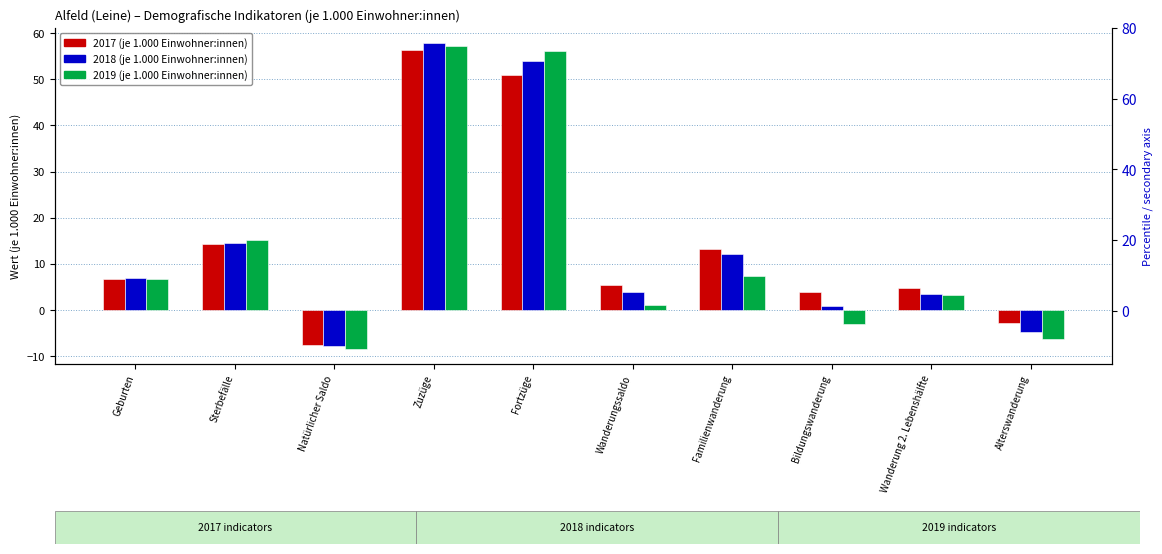

What is the value of the 2019 bar at the 6th from the left?

1.1